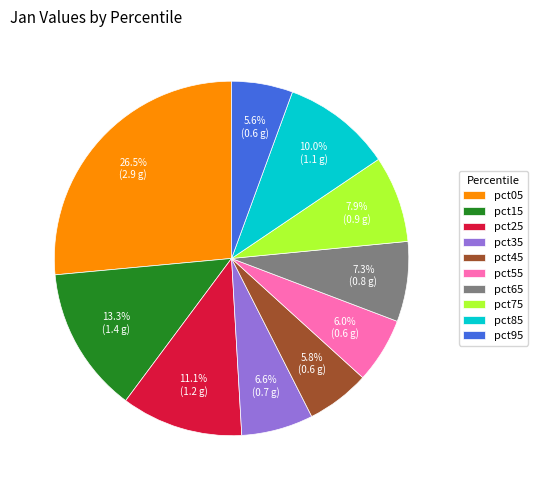

Which category has the biggest portion of the pie?

pct05